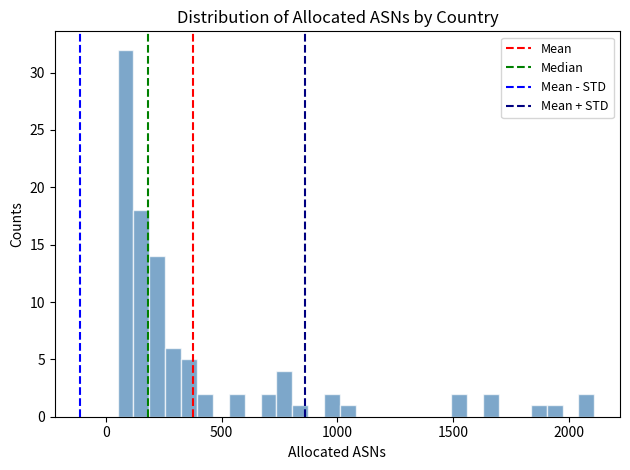

Around what value on the x-axis is the tallest bar? Give the approximate position of its centre, as read against the axis.

100